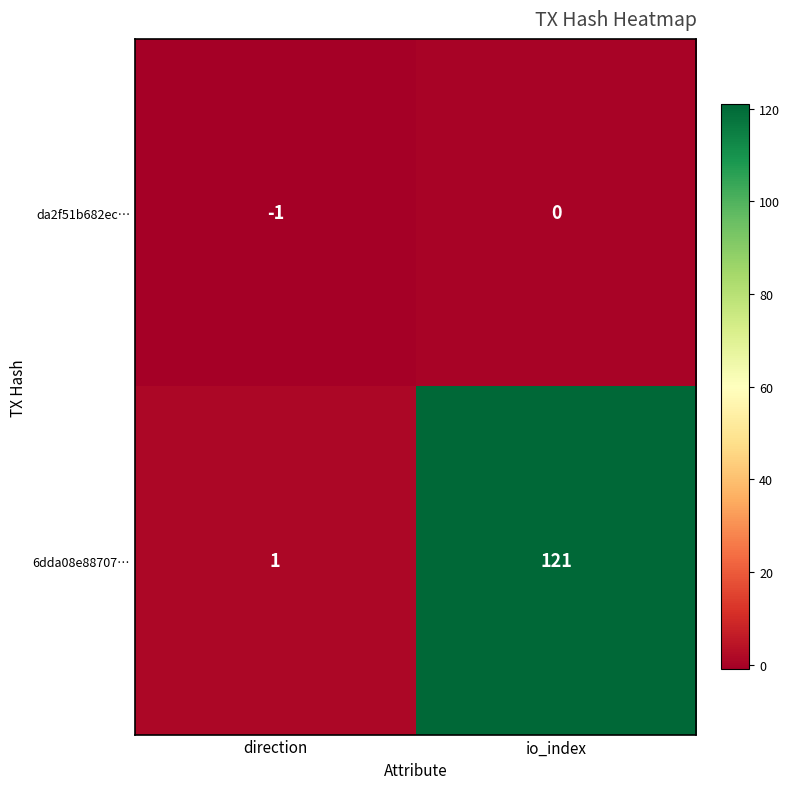

What is the sum of all 6dda08e88707… values?

122